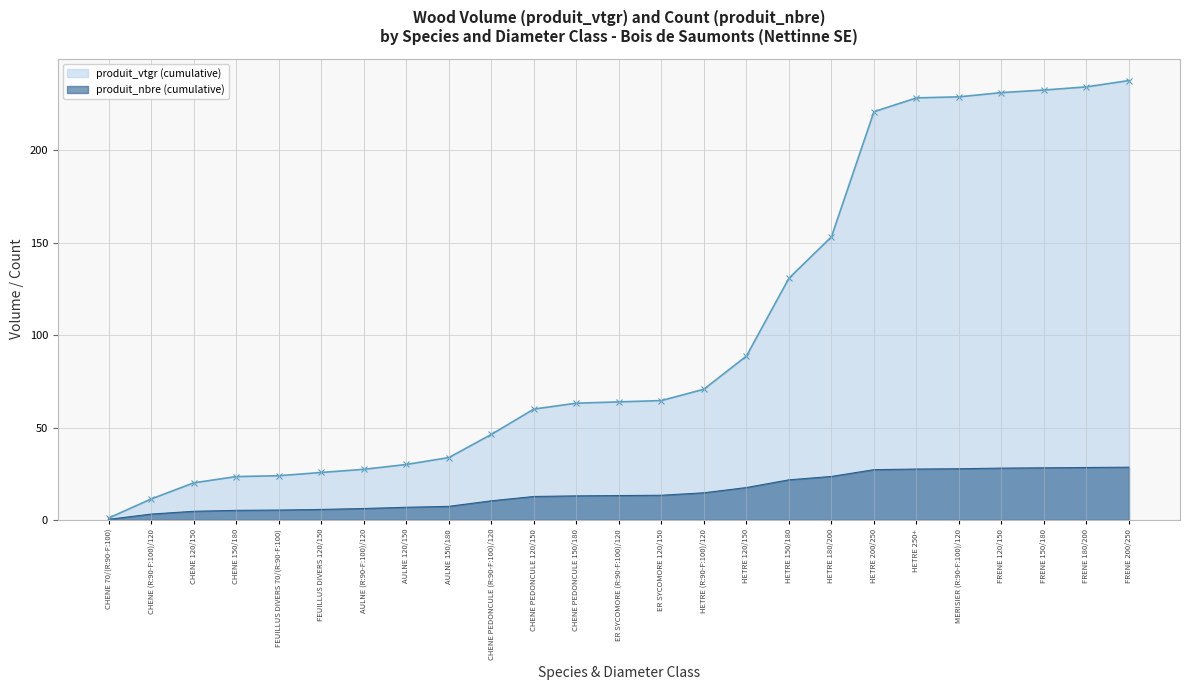

What is the value of the produit_nbre (cumulative) point at the 21st from the left?

27.7